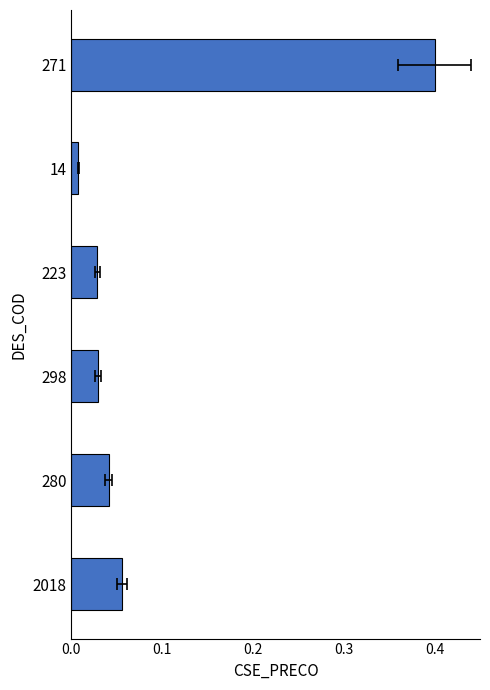

Does the chart contain stacked bars?

No